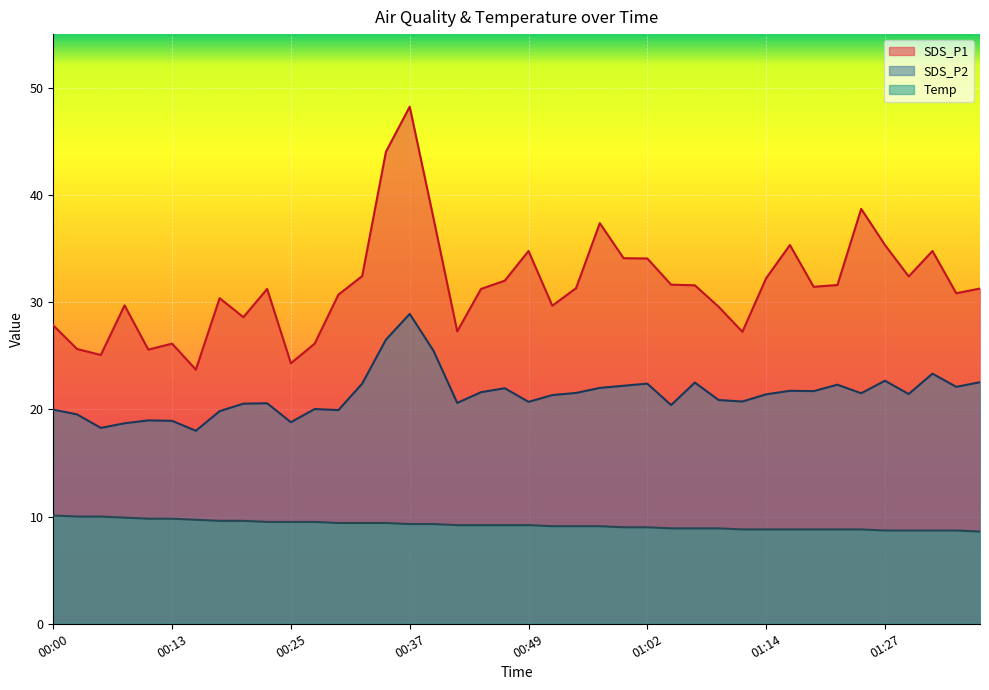

In SDS_P1, how many points are lower than both neighbors (excluding endpoints)?

11